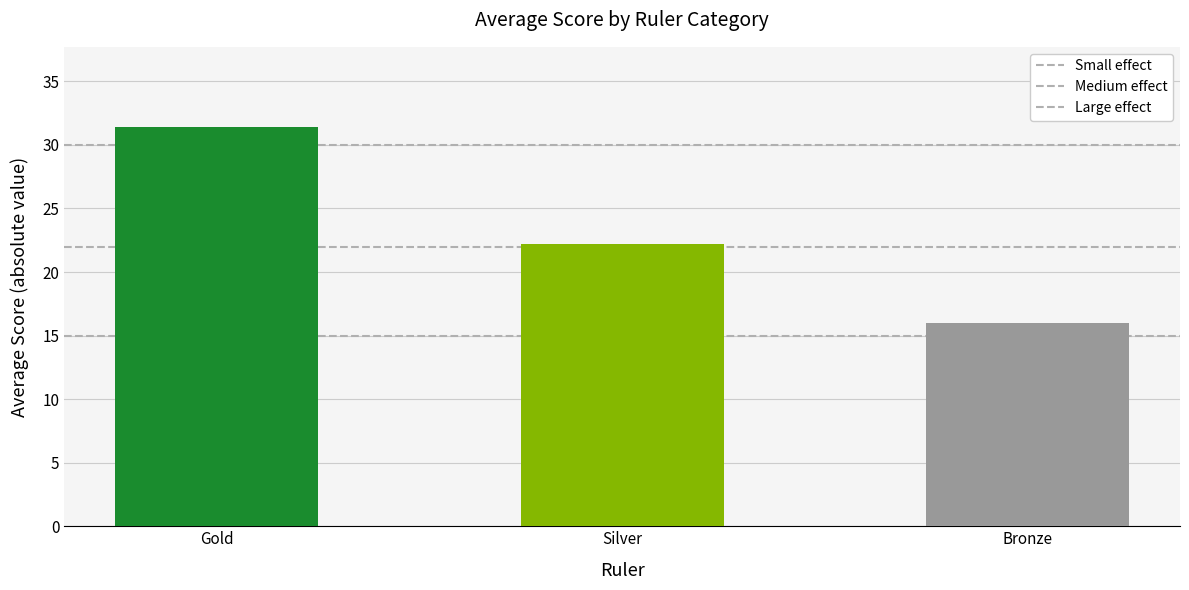

Which series has the widest spread of values?

Small effect